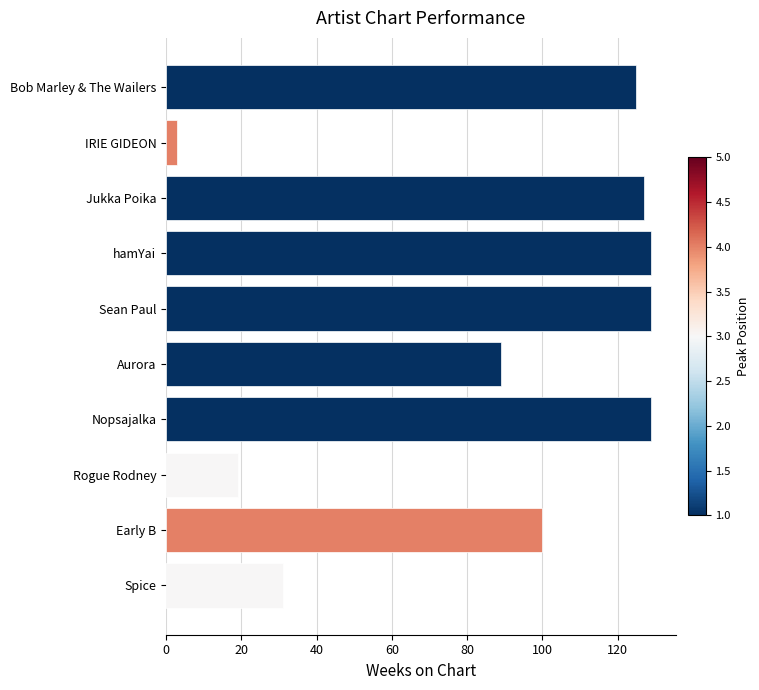

Reading bottom to top, what are all the values shown in this chart?

31	100	19	129	89	129	129	127	3	125